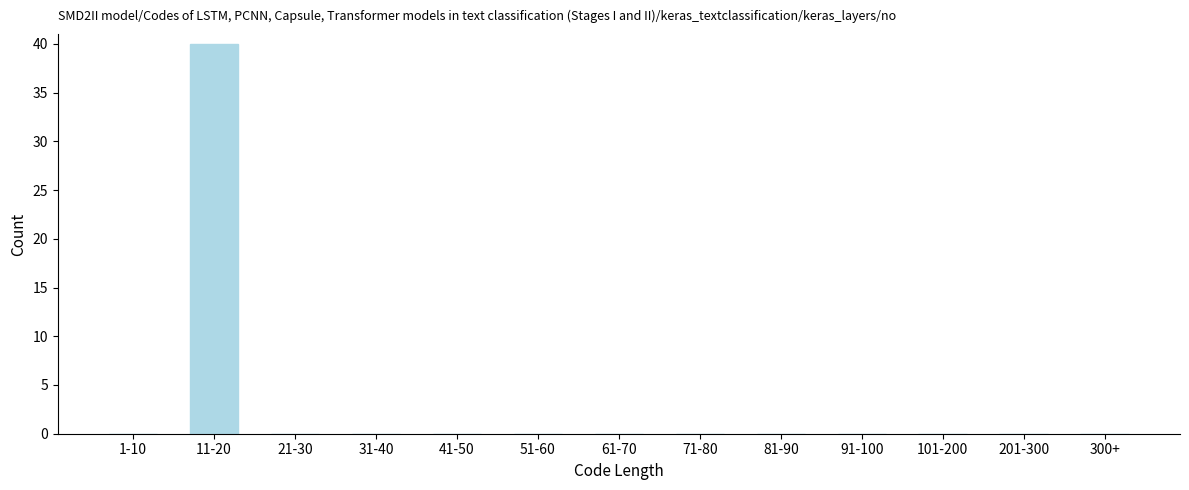

Reading left to right, what are all the values shown in this chart?

1-10=0	11-20=40	21-30=0	31-40=0	41-50=0	51-60=0	61-70=0	71-80=0	81-90=0	91-100=0	101-200=0	201-300=0	300+=0